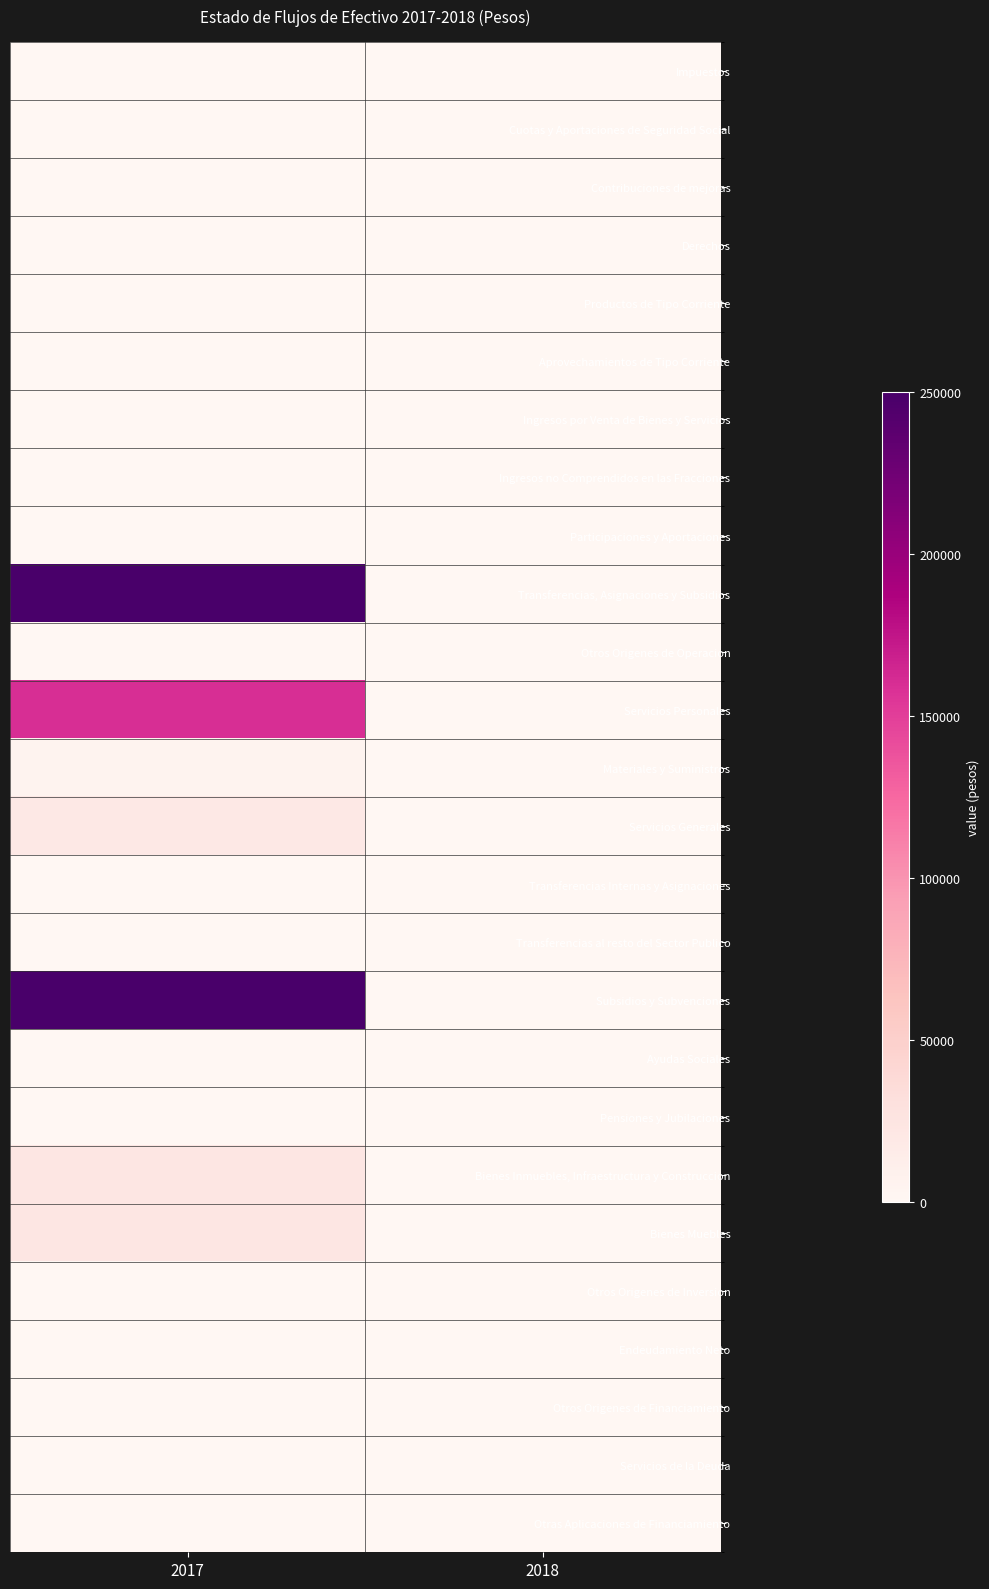

Reading left to right, what are all the values shown in this chart?

Impuestos: 2017=0.0	2018=0.0
Cuotas y Aportaciones de Seguridad Social: 2017=0.0	2018=0.0
Contribuciones de mejoras: 2017=0.0	2018=0.0
Derechos: 2017=0.0	2018=0.0
Productos de Tipo Corriente: 2017=0.0	2018=0.0
Aprovechamientos de Tipo Corriente: 2017=0.0	2018=0.0
Ingresos por Venta de Bienes y Servicios: 2017=0.0	2018=0.0
Ingresos no Comprendidos en las Fracciones: 2017=0.0	2018=0.0
Participaciones y Aportaciones: 2017=0.0	2018=0.0
Transferencias, Asignaciones y Subsidios: 2017=250000.0	2018=0.0
Otros Origenes de Operacion: 2017=0.0	2018=0.0
Servicios Personales: 2017=160066.6	2018=0.0
Materiales y Suministros: 2017=5049.6	2018=0.0
Servicios Generales: 2017=20000.0	2018=0.0
Transferencias Internas y Asignaciones: 2017=0.0	2018=0.0
Transferencias al resto del Sector Publico: 2017=0.0	2018=0.0
Subsidios y Subvenciones: 2017=250000.0	2018=0.0
Ayudas Sociales: 2017=0.0	2018=0.0
Pensiones y Jubilaciones: 2017=0.0	2018=0.0
Bienes Inmuebles, Infraestructura y Construccion: 2017=22598.0	2018=0.0
Bienes Muebles: 2017=22598.0	2018=0.0
Otros Origenes de Inversion: 2017=0.0	2018=0.0
Endeudamiento Neto: 2017=0.0	2018=0.0
Otros Origenes de Financiamiento: 2017=0.0	2018=0.0
Servicios de la Deuda: 2017=0.0	2018=0.0
Otras Aplicaciones de Financiamiento: 2017=0.0	2018=0.0